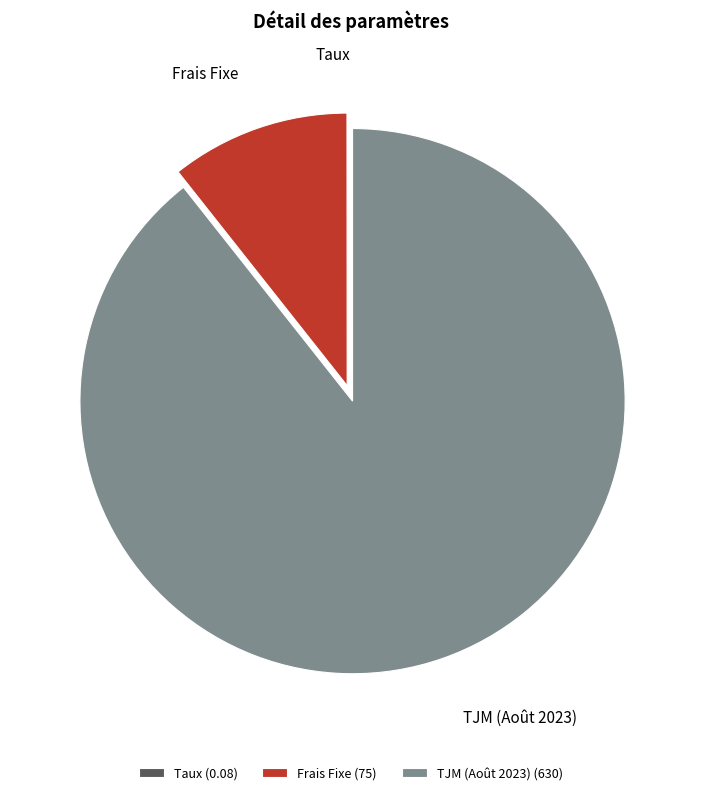

Is it true that TJM (Août 2023) (630) is 89% of the pie?

True